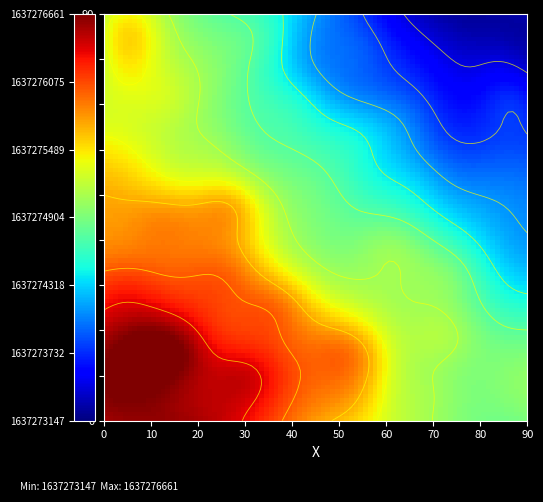

True or false: ffdd7d5c57475e5ee2106ceb49dfde1d91f768e has a value of 1637273147 at time_stamp.

True